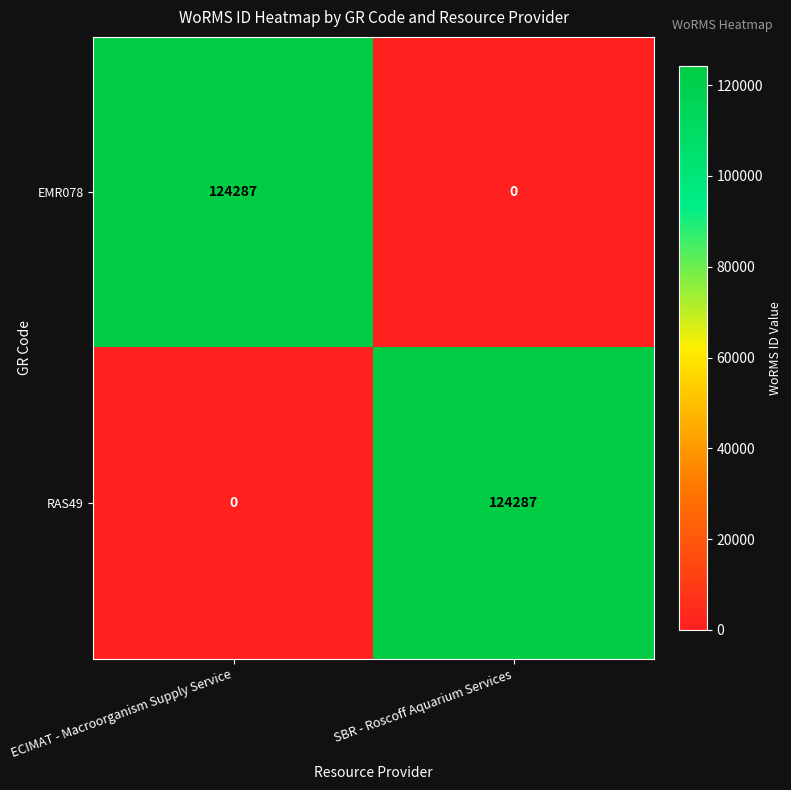

What is the difference between the maximum and minimum values in the EMR078 series?

124287